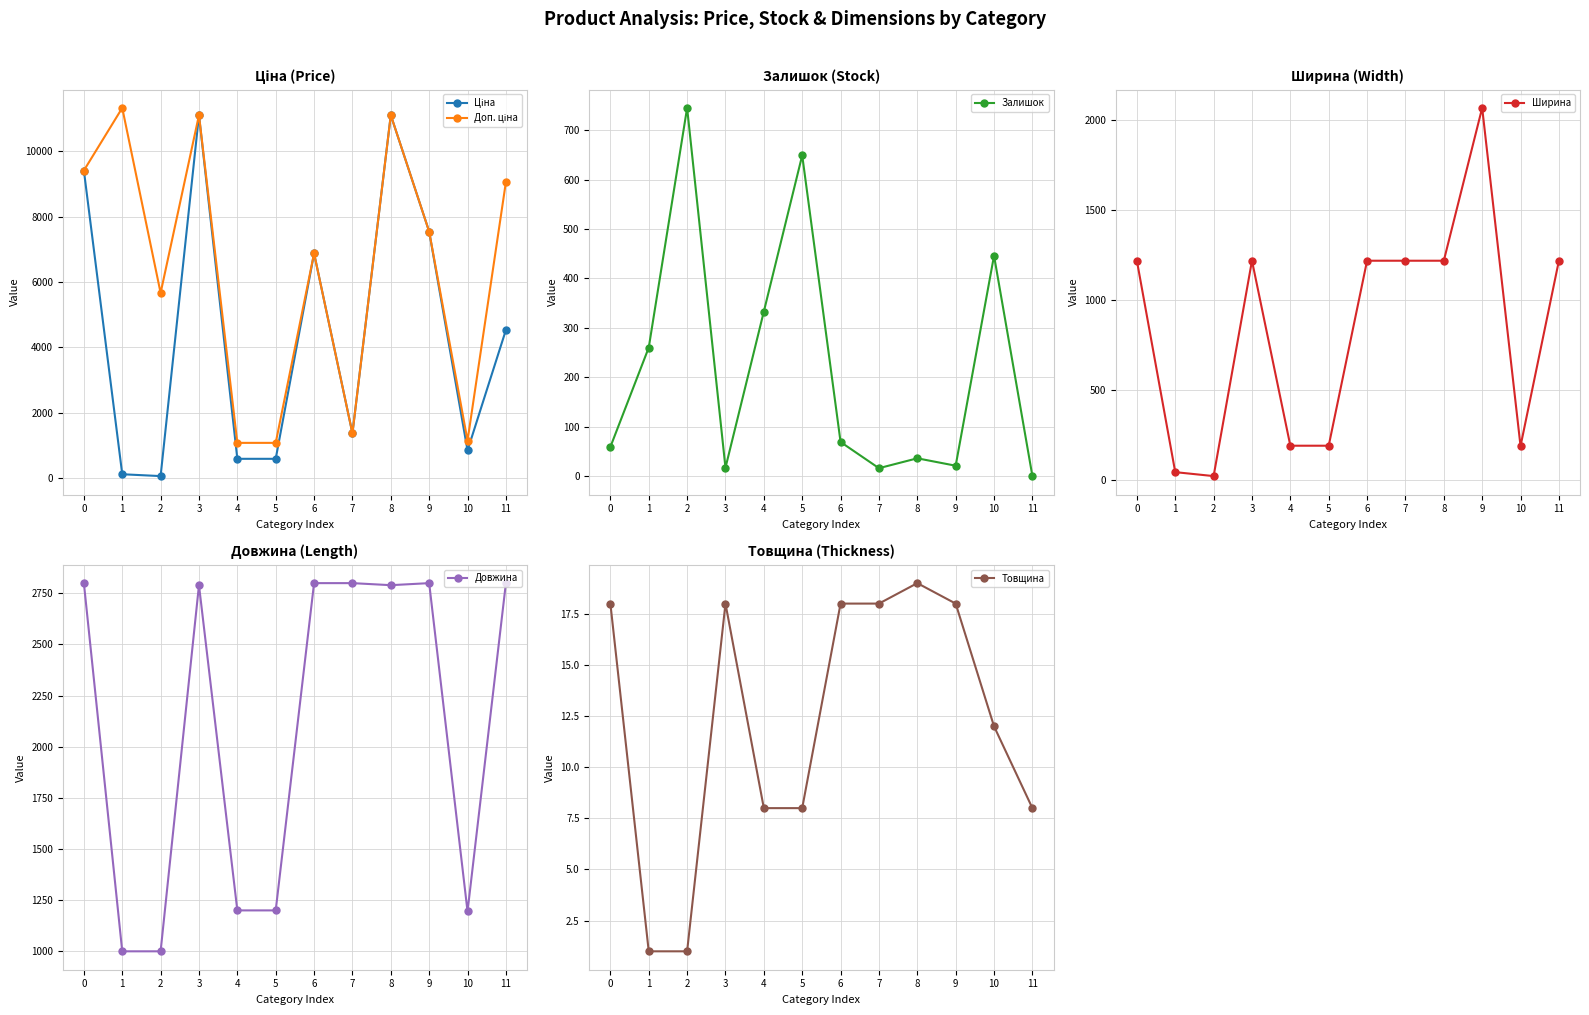

Does the chart display data point markers on the line(s)?

Yes